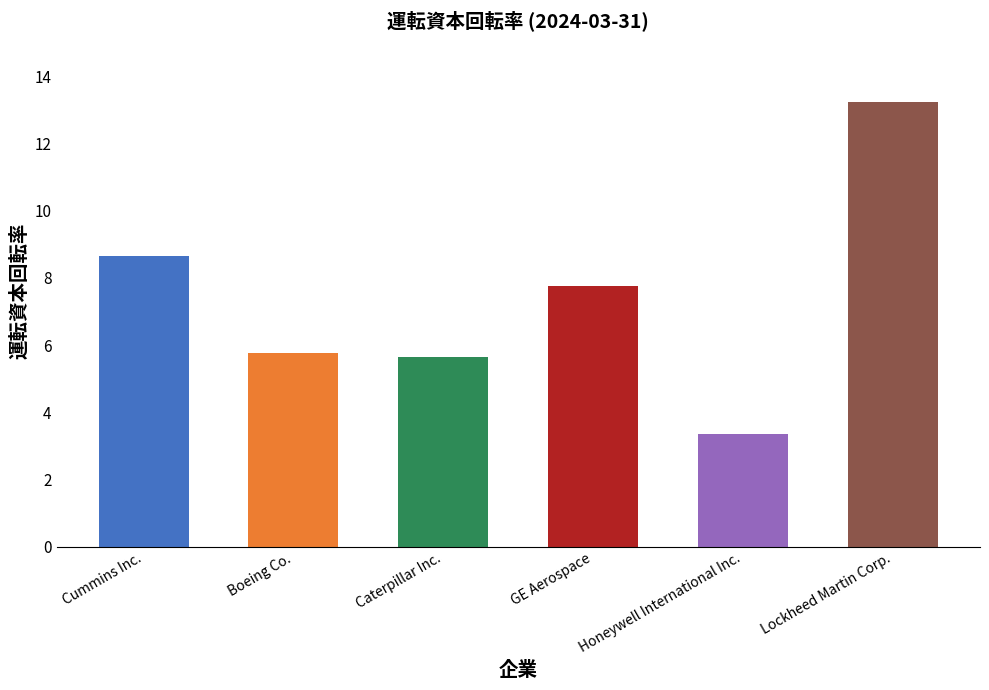

Approximately how many times larger is the value at Boeing Co. compared to Cummins Inc.?

0.7